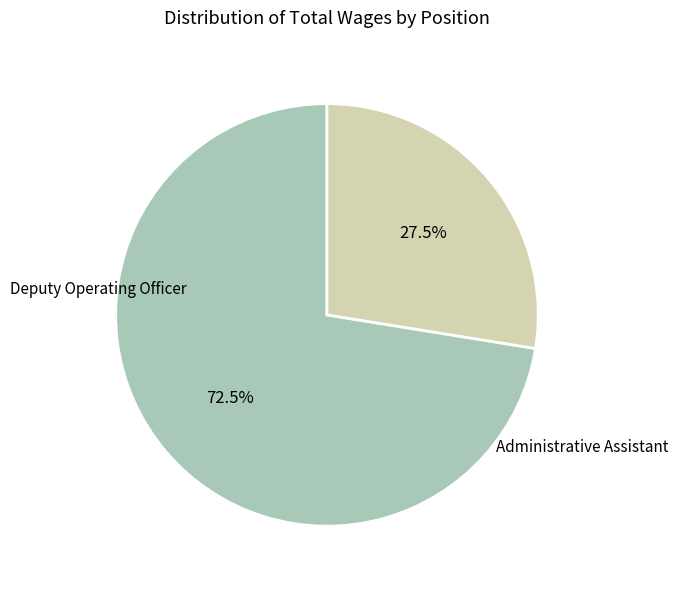

Does any single category account for the majority?

Yes